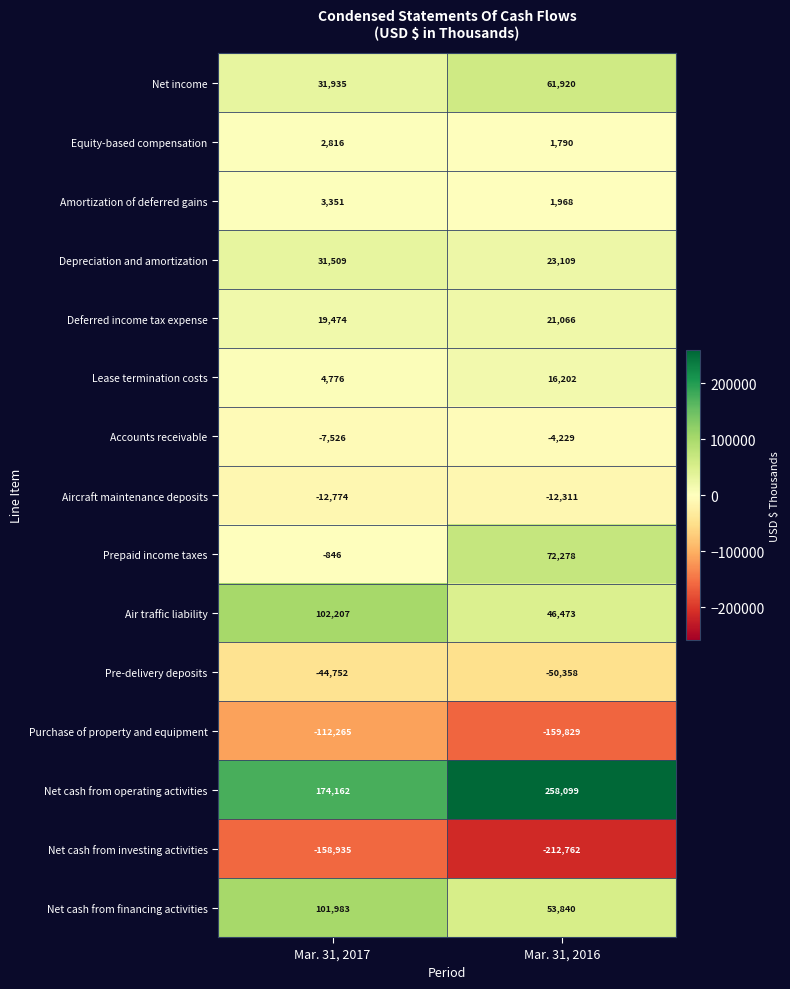

What is the lowest value of the Aircraft maintenance deposits series?

-12774